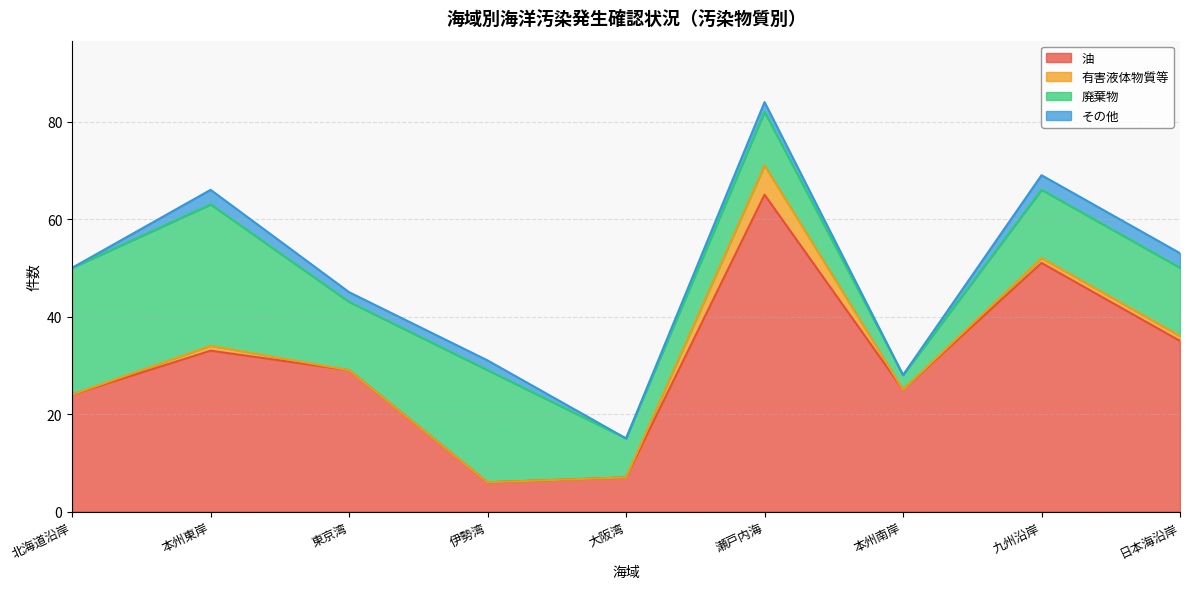

True or false: 廃棄物 and 有害液体物質等 intersect in this chart.

False